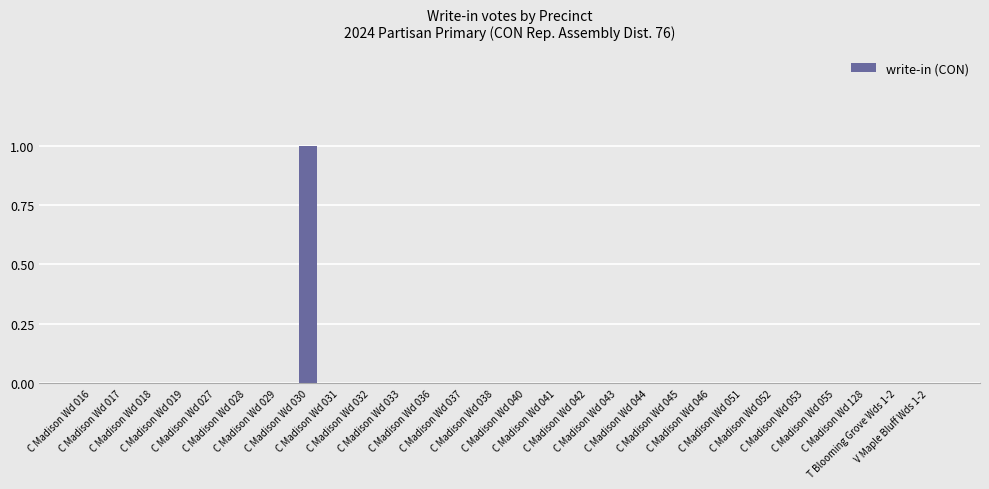

How many distinct data groups are displayed?

1